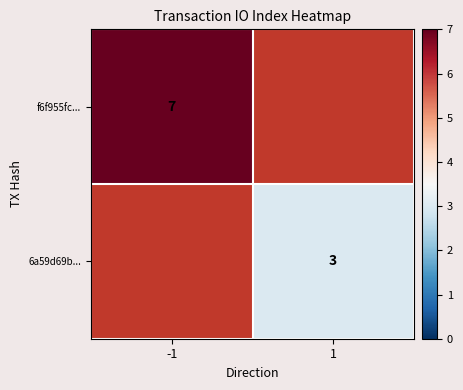

True or false: f6f955fc... has a value of 7 at -1.

True